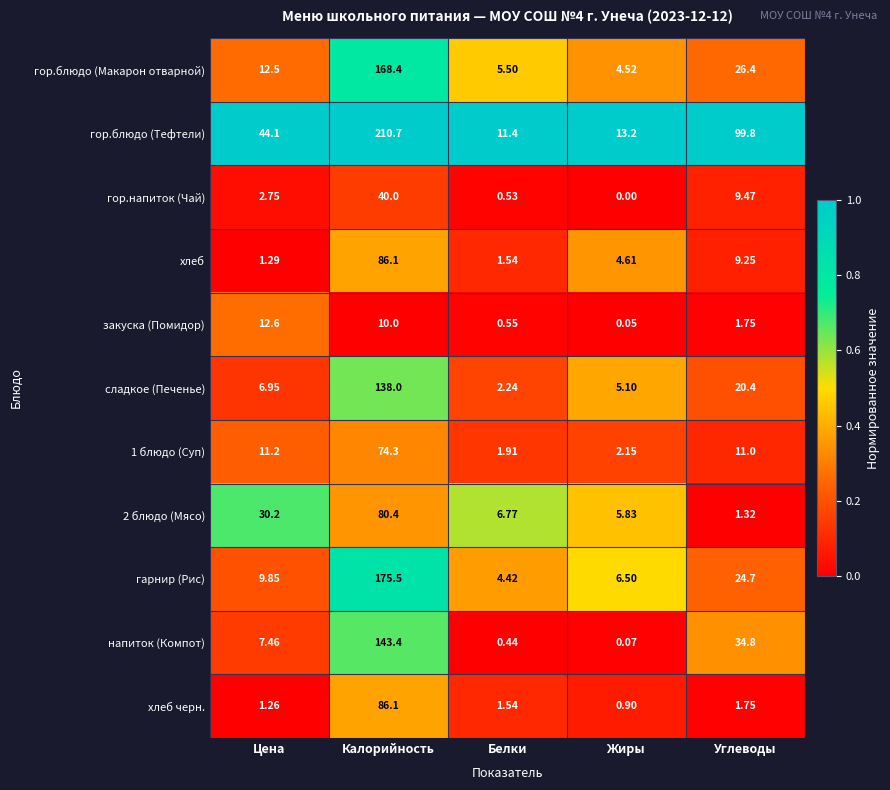

List the labels in order of хлеб value, largest first.

Калорийность, Углеводы, Жиры, Белки, Цена